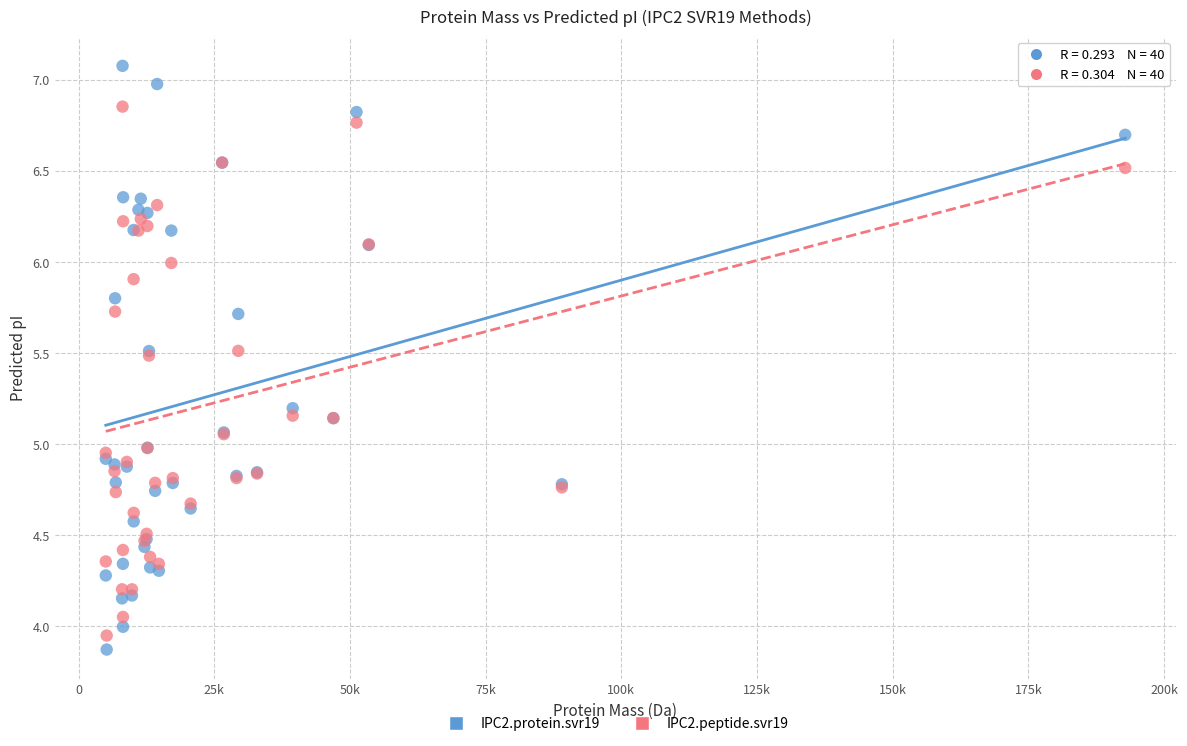

What is the X range (max minus min) for the scatter plot?

187871.2